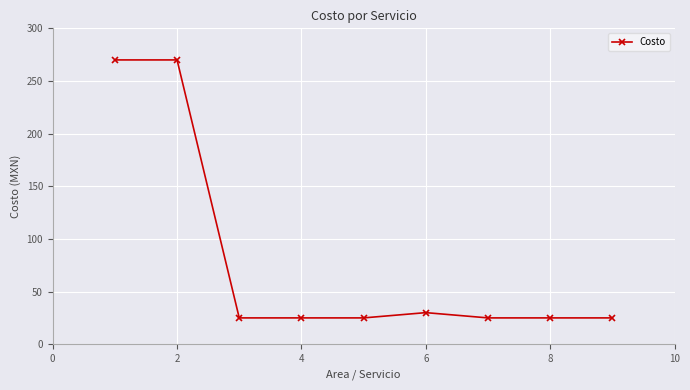

What is the smallest value displayed?

25